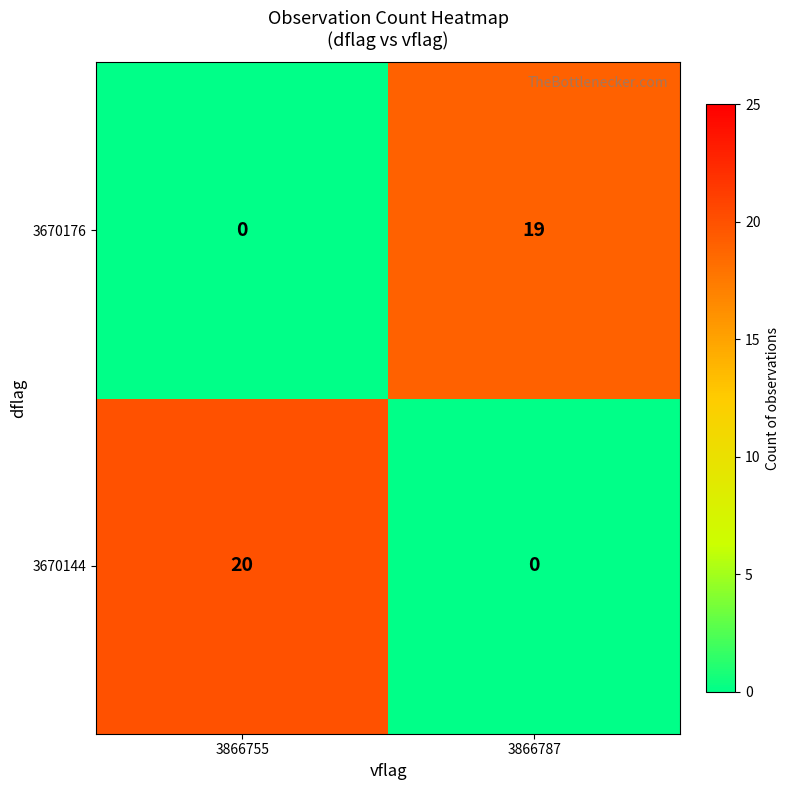

Count the number of data series in this chart.

2